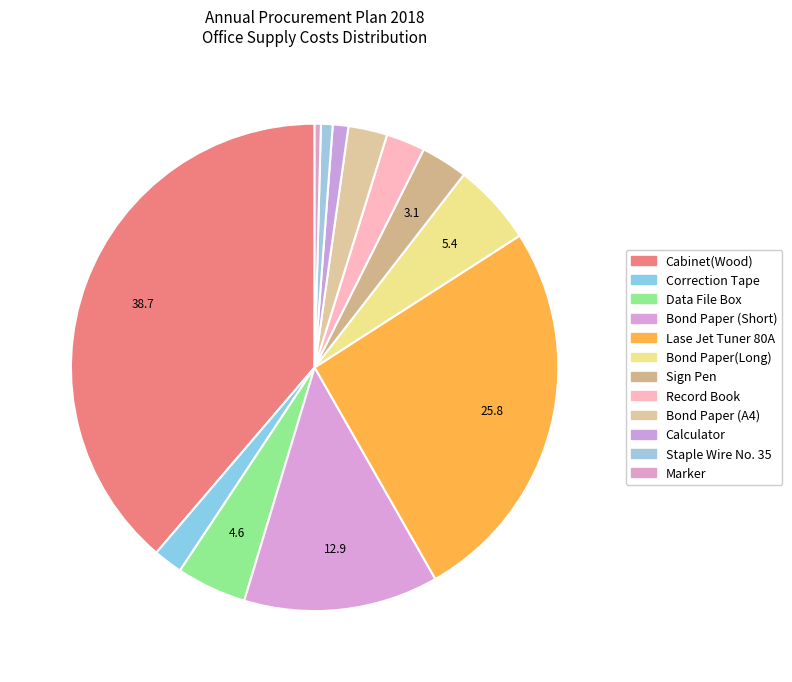

To the nearest percent, what is the difference between the Staple Wire No. 35 and Data File Box slice percentages?

4%